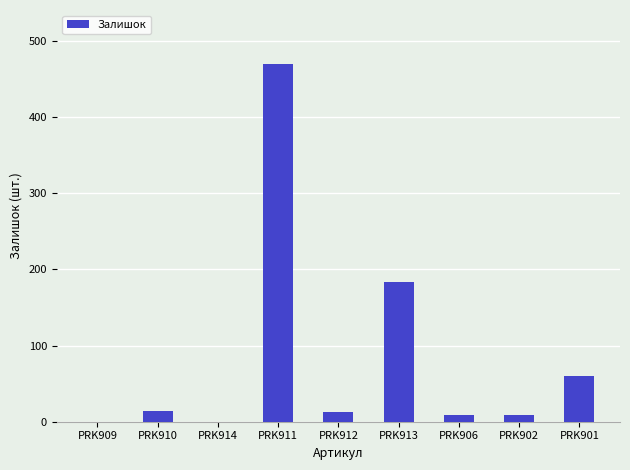

Are the bars grouped side by side (vs. stacked)?

No